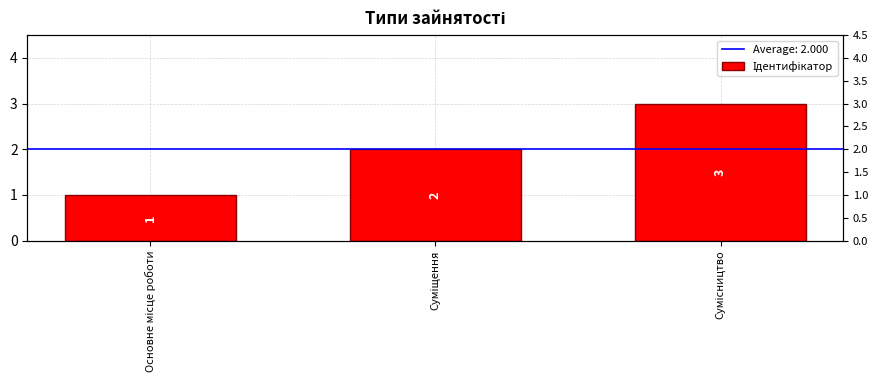

What is the greatest value displayed?

3